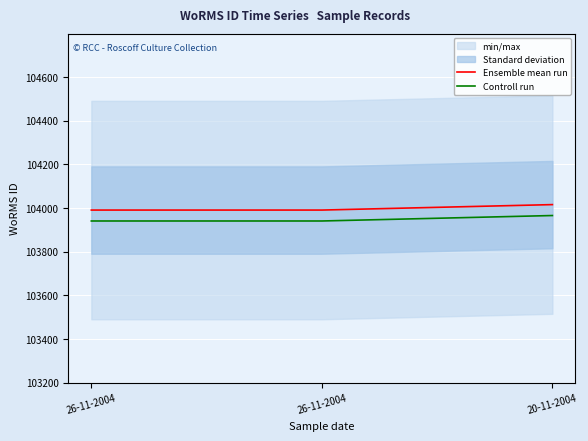

Count the Controll run values in the range 103941 to 103966.

3